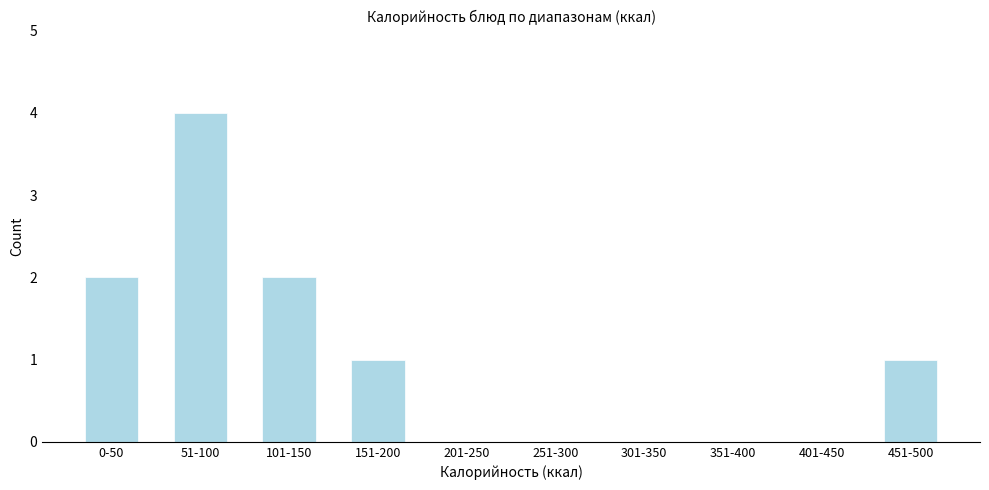

Reading right to left, list all the values displayed in this chart.

451-500=1	401-450=0	351-400=0	301-350=0	251-300=0	201-250=0	151-200=1	101-150=2	51-100=4	0-50=2